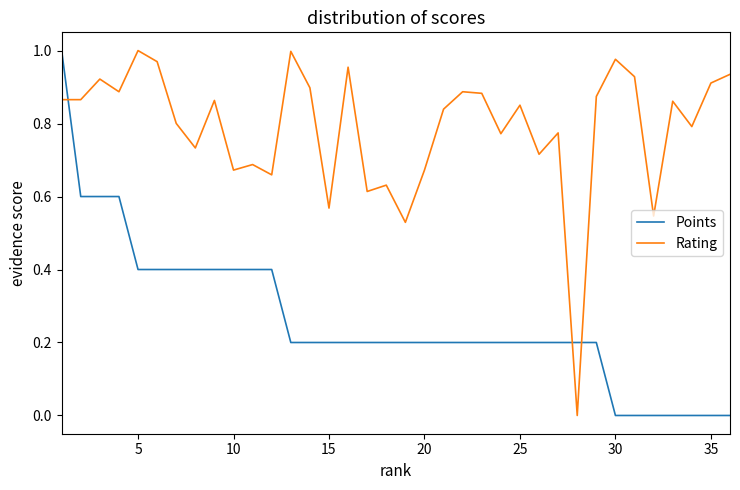

How many intersections are there between Points and Rating?

3